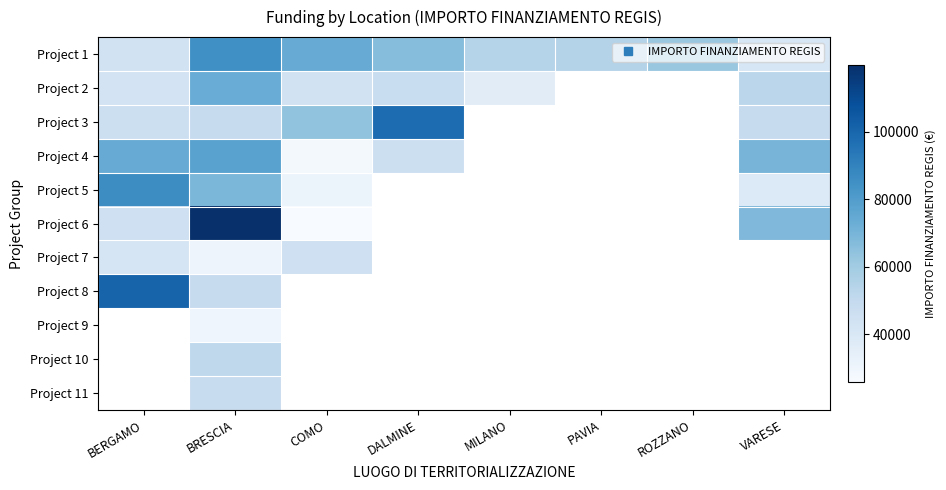

What is the spread (max minus min) of values at VARESE?

31564.4